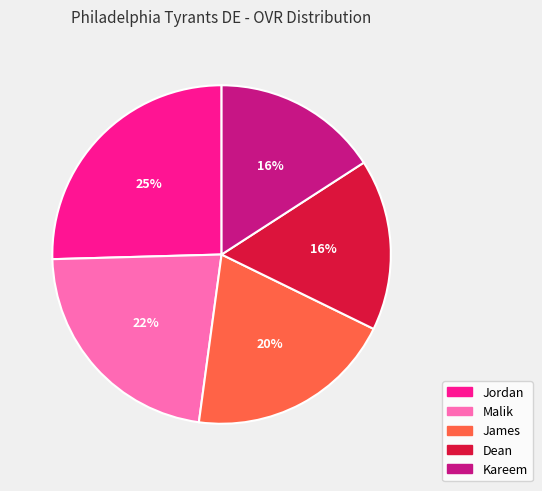

Does any single category account for the majority?

No